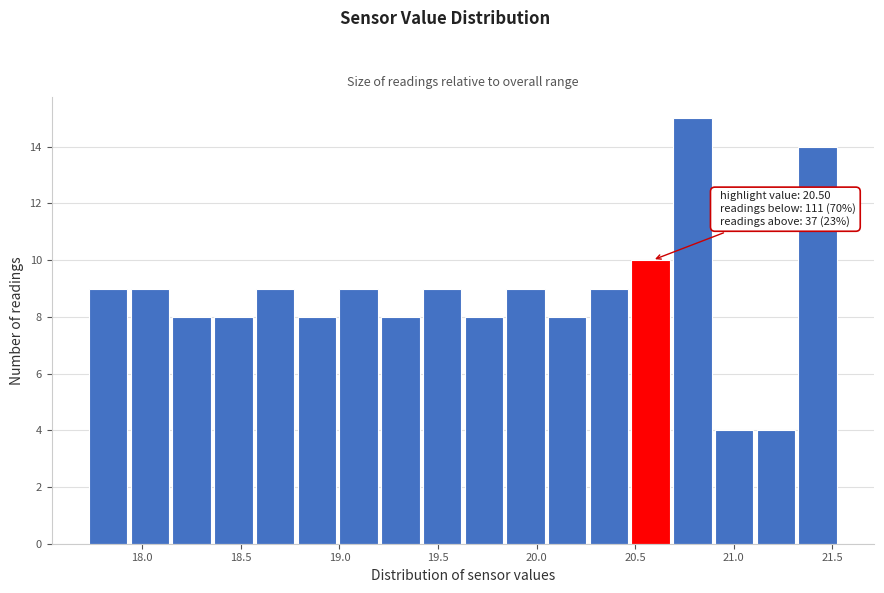

Which range on the x-axis has the tallest bar?

20.70 to 20.90